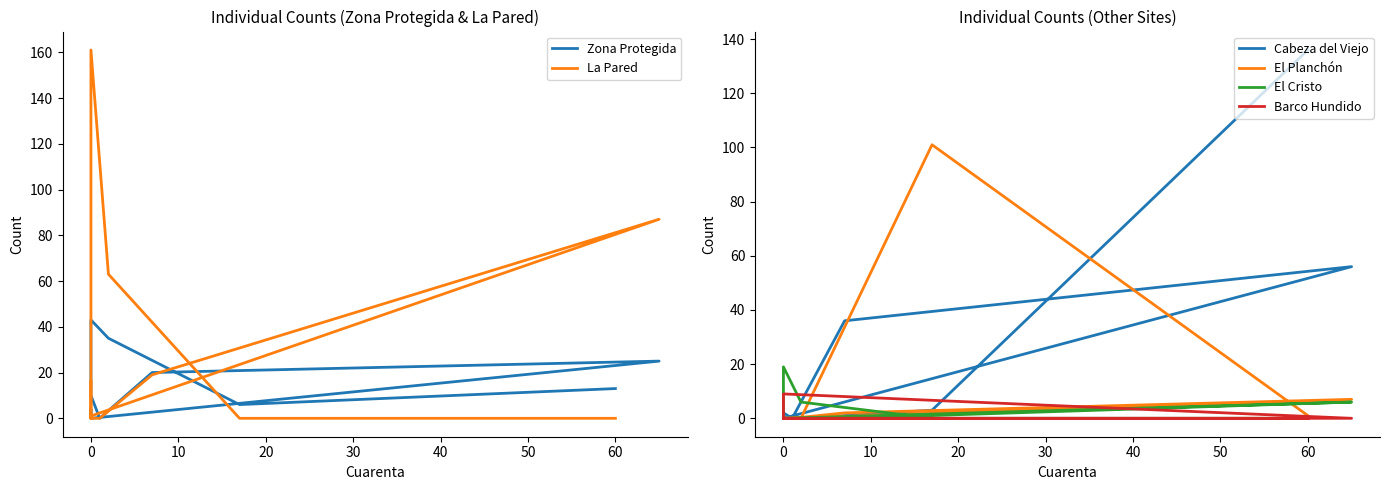

What is the greatest value displayed?

161